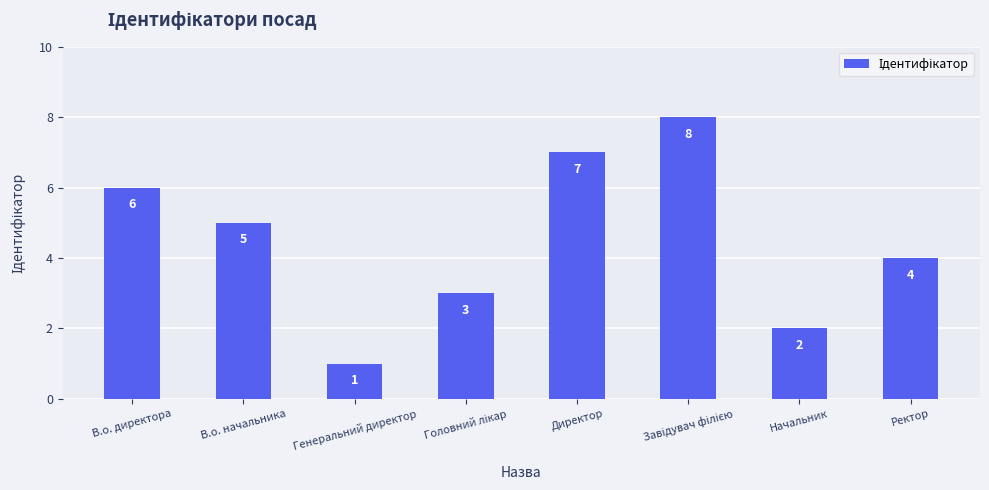

What is the ratio of the value at В.о. директора to the value at Начальник?

3.0